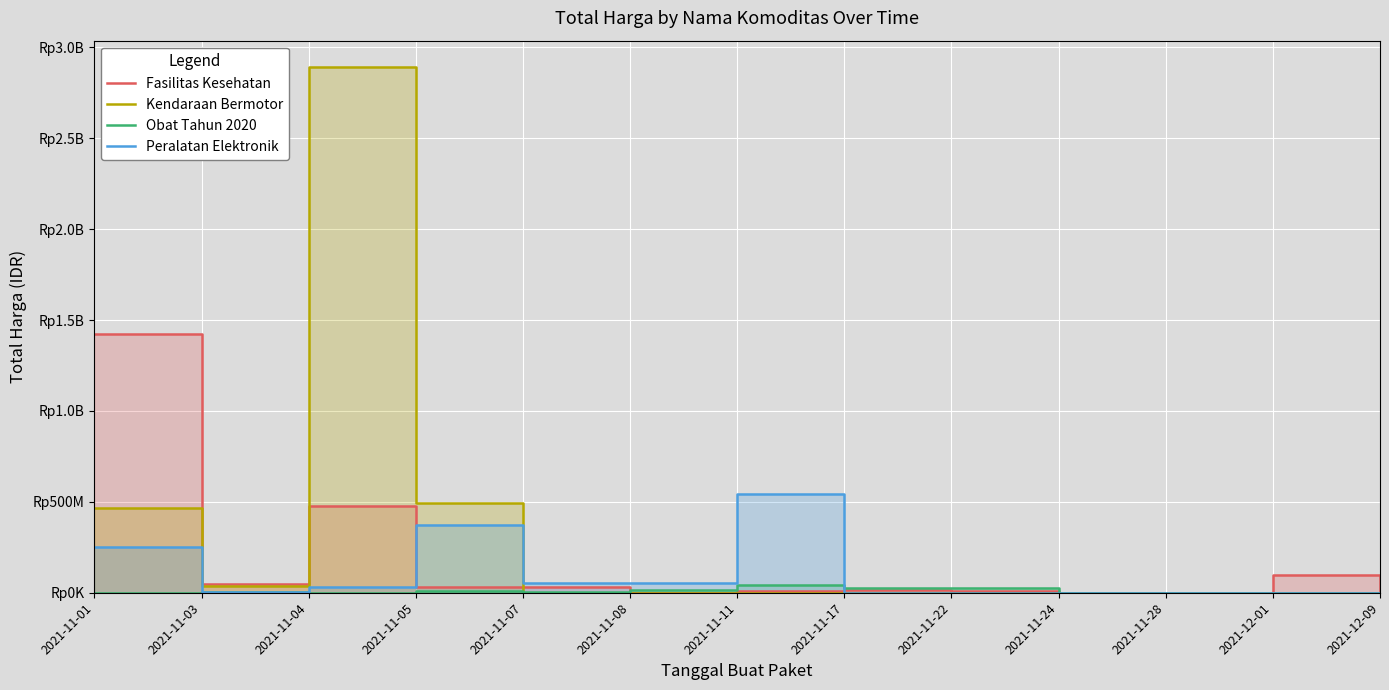

Reading right to left, transcribe all the data shown in this chart.

Fasilitas Kesehatan: 2021-12-09=2772000	2021-12-01=98772570	2021-11-28=78000	2021-11-24=333600	2021-11-22=7401240	2021-11-17=15513960	2021-11-11=9180000	2021-11-08=577875	2021-11-07=32441200	2021-11-05=34000000	2021-11-04=477600000	2021-11-03=49730040	2021-11-01=1425867900
Kendaraan Bermotor: 2021-12-09=0	2021-12-01=0	2021-11-28=0	2021-11-24=0	2021-11-22=0	2021-11-17=0	2021-11-11=0	2021-11-08=0	2021-11-07=0	2021-11-05=493000000	2021-11-04=2892122000	2021-11-03=39440000	2021-11-01=464002100
Obat Tahun 2020: 2021-12-09=0	2021-12-01=0	2021-11-28=0	2021-11-24=0	2021-11-22=27412000	2021-11-17=23653000	2021-11-11=43859200	2021-11-08=12453900	2021-11-07=5129000	2021-11-05=8742500	2021-11-04=182000	2021-11-03=4672200	2021-11-01=265000
Peralatan Elektronik: 2021-12-09=0	2021-12-01=0	2021-11-28=0	2021-11-24=0	2021-11-22=0	2021-11-17=0	2021-11-11=541071000	2021-11-08=51601000	2021-11-07=56152800	2021-11-05=373404000	2021-11-04=34292000	2021-11-03=4350000	2021-11-01=250350000